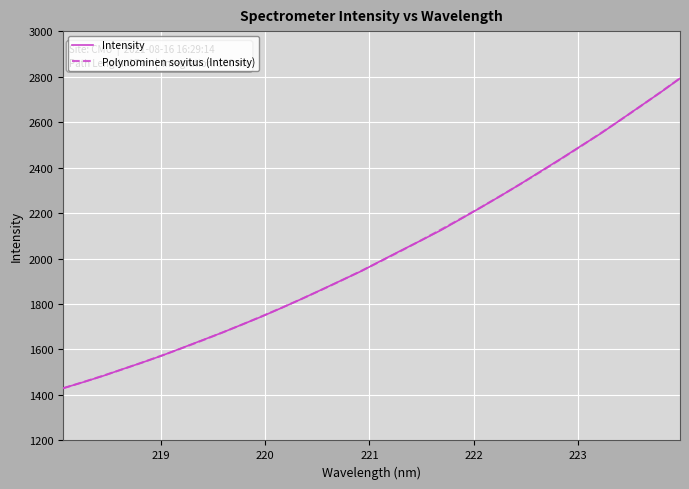

What is the greatest value displayed?

2792.6